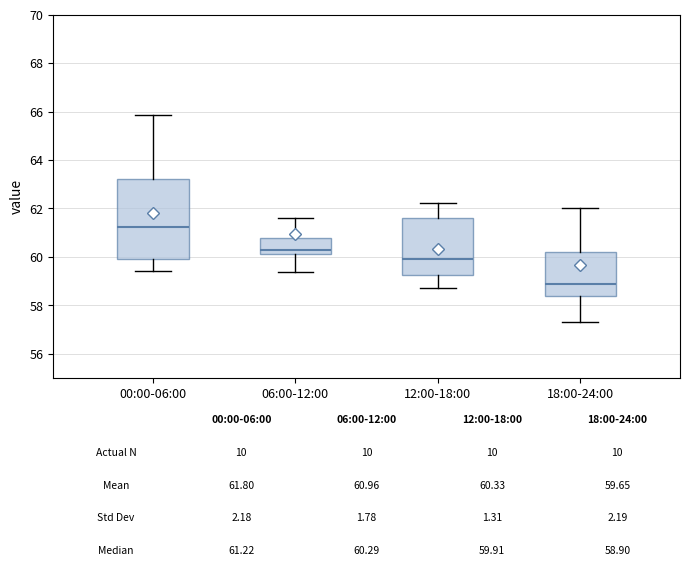

Which box has the highest median line?

00:00-06:00